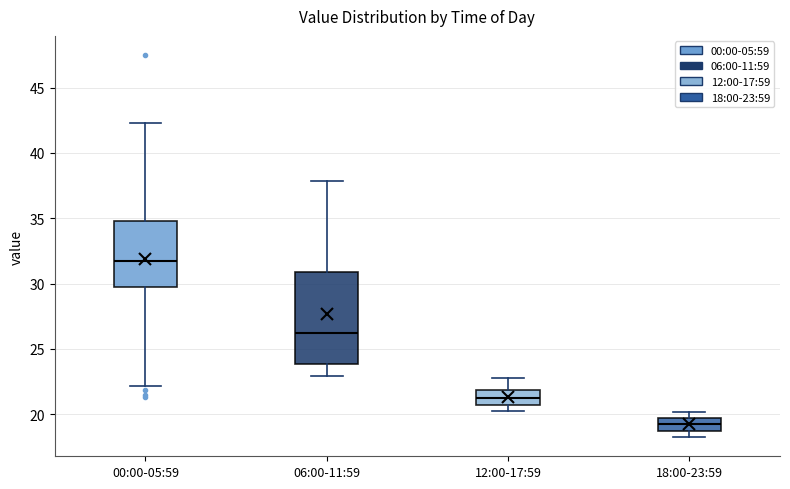

Reading left to right, transcribe this box plot: for each box, give where its median line is, the range the box spans, and where its two whiskers end, as read against the y-axis. The values are not printed on the chart, so give them approximately, as read against the axis.

00:00-05:59: median 31.5, box 29.5 to 35.0, whiskers 22.0 to 42.5
06:00-11:59: median 26.5, box 24.0 to 31.0, whiskers 23.0 to 38.0
12:00-17:59: median 21.0, box 20.5 to 22.0, whiskers 20.5 (just below the box's lower edge) to 23.0
18:00-23:59: median 19.0, box 18.5 to 19.5, whiskers 18.5 (below the box's lower edge) to 20.0